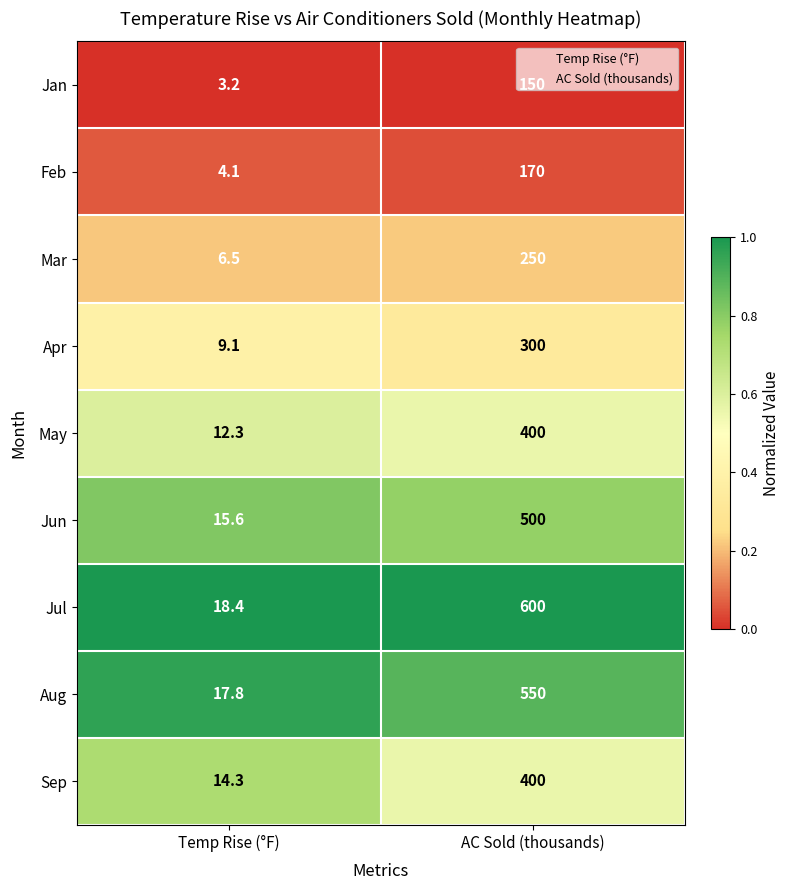

Which series has the largest range (max minus min)?

Jul